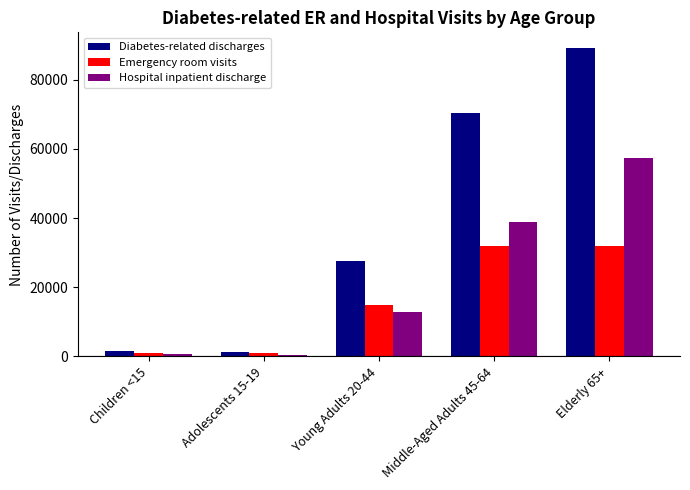

What is the minimum value for Emergency room visits?

855